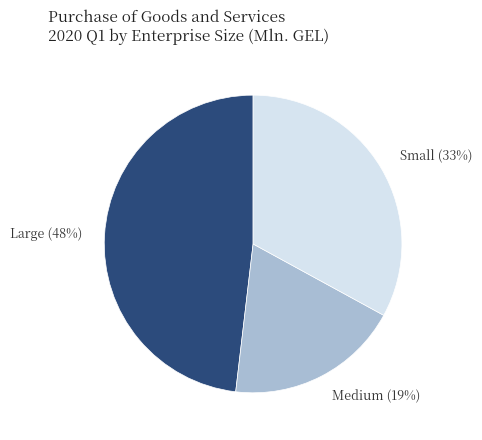

Between Medium and Large, which is larger?

Large